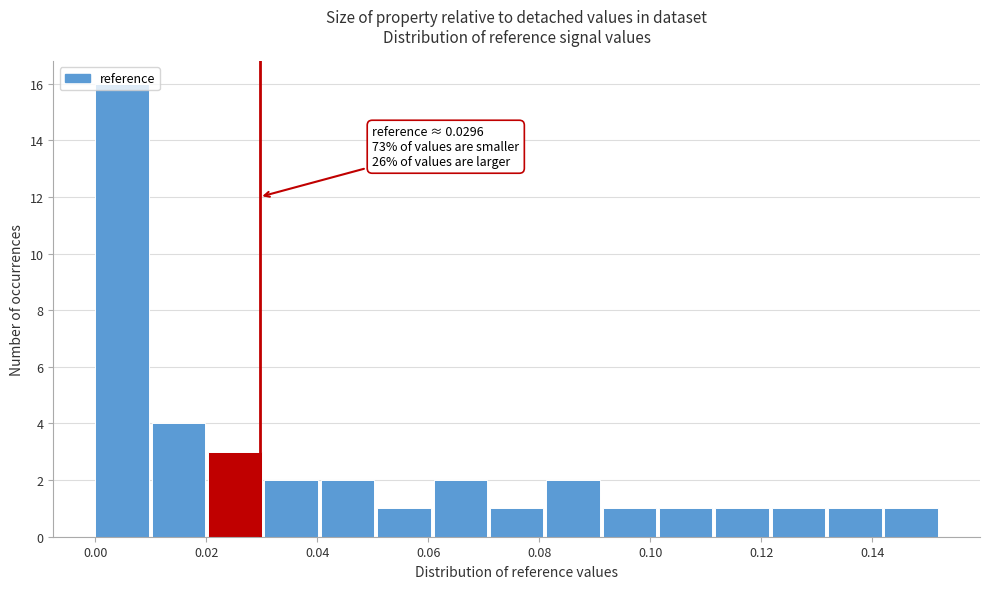

Over which range of the x-axis is the bar tallest?

0.000 to 0.010